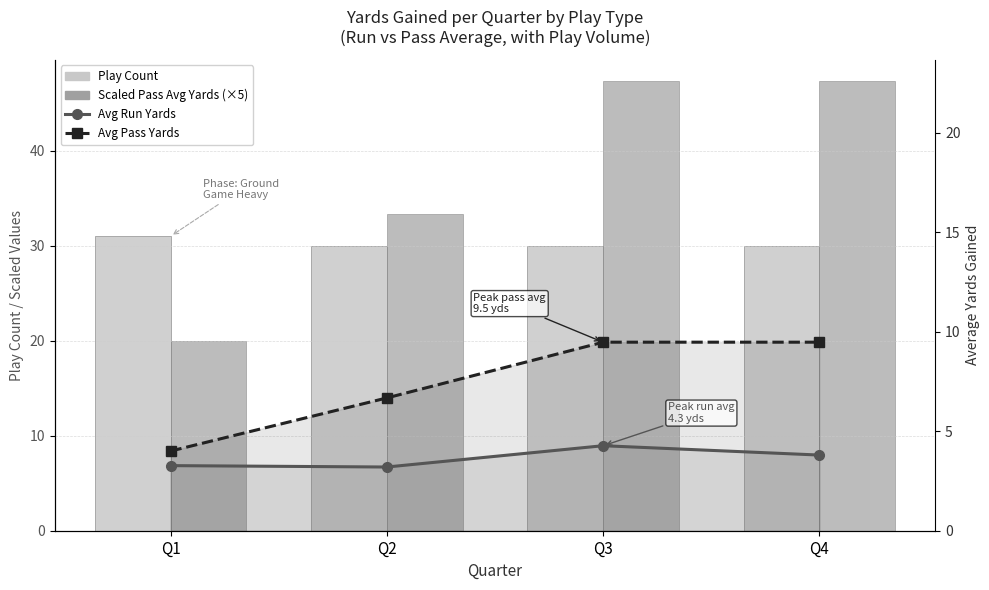

How many distinct data groups are displayed?

4